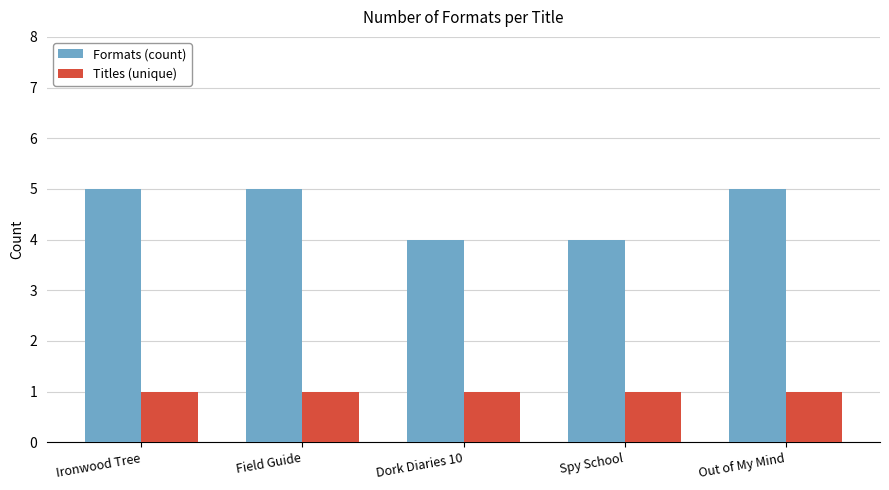

The value of Titles (unique) at Out of My Mind is 1. True or false?

True